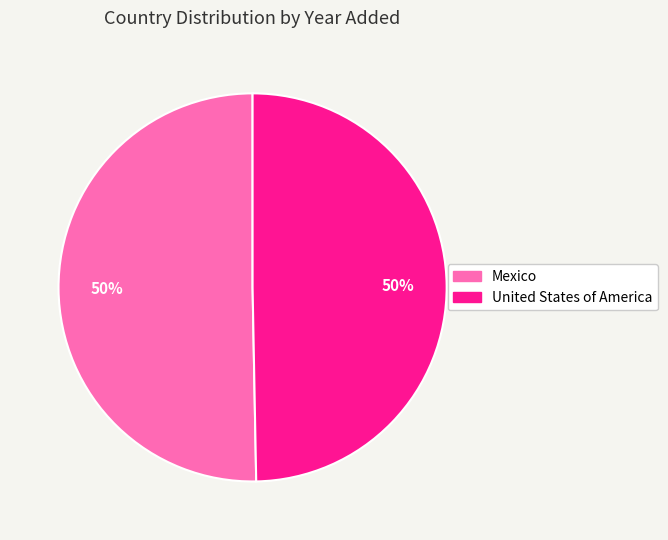

How many segments does this pie chart have?

2